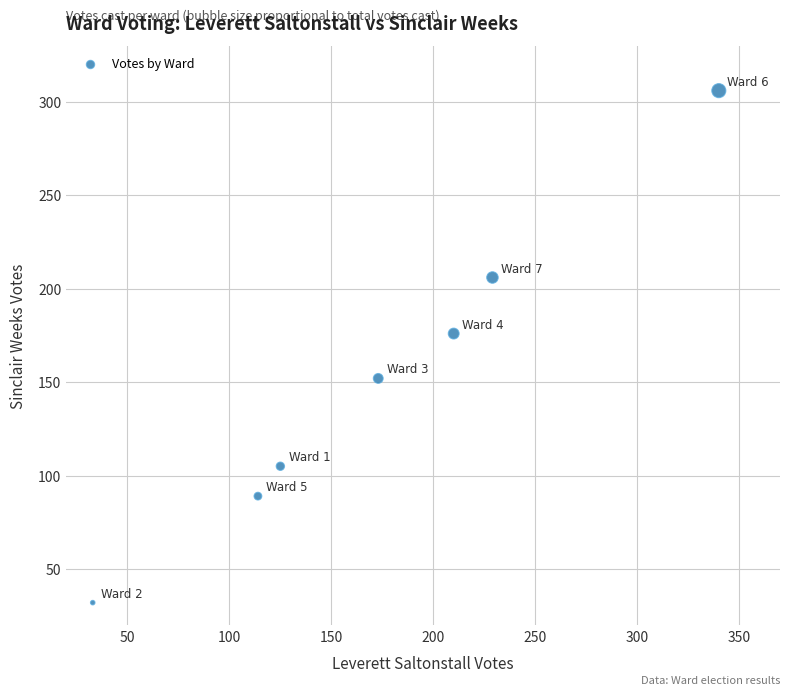

What Y value in the scatter plot is closest to 169?

176